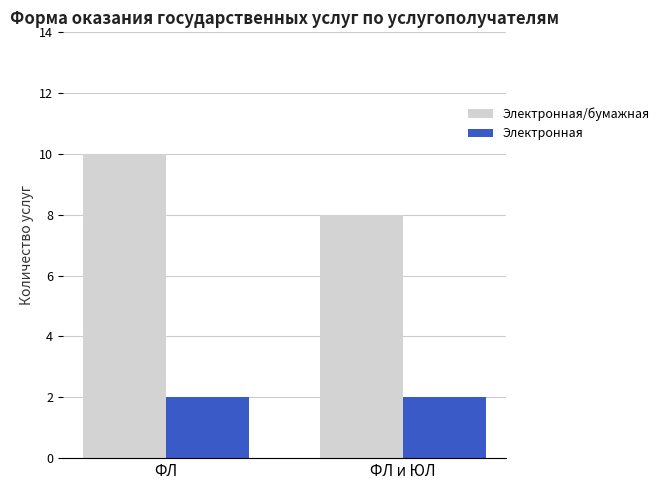

What position from the left is ФЛ и ЮЛ?

2